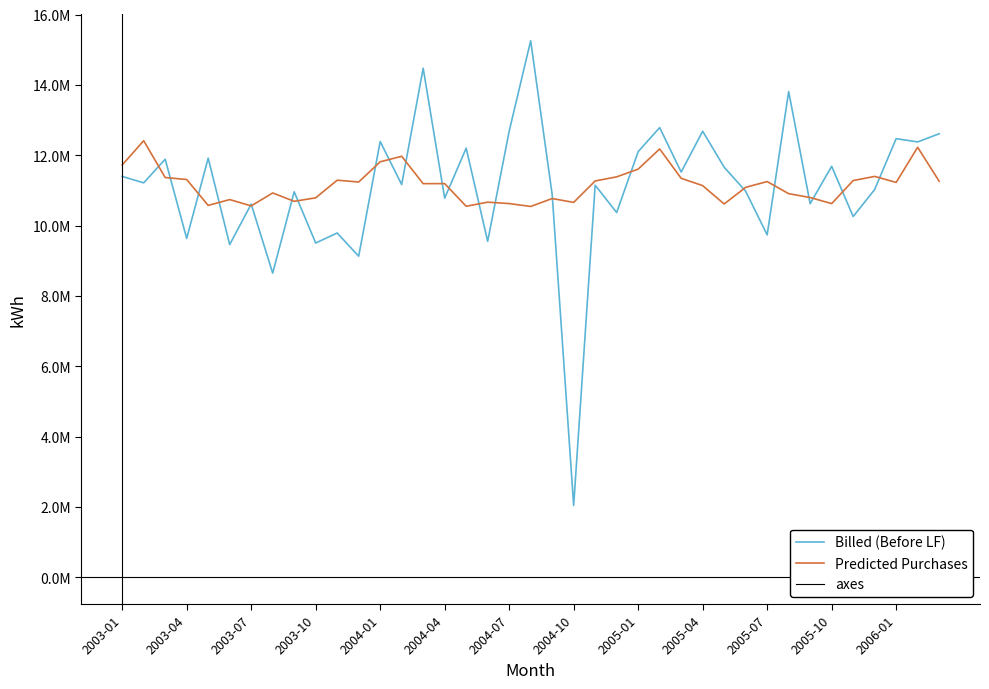

Which series changed the most between 2003-06 and 2006-03?

Billed (Before LF)